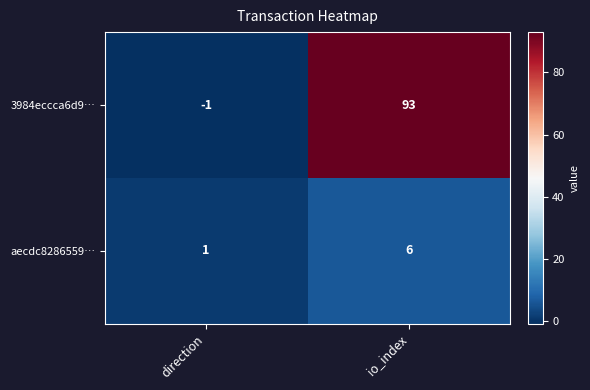

At io_index, list the series in order from largest to smallest.

3984eccca6d9…, aecdc8286559…